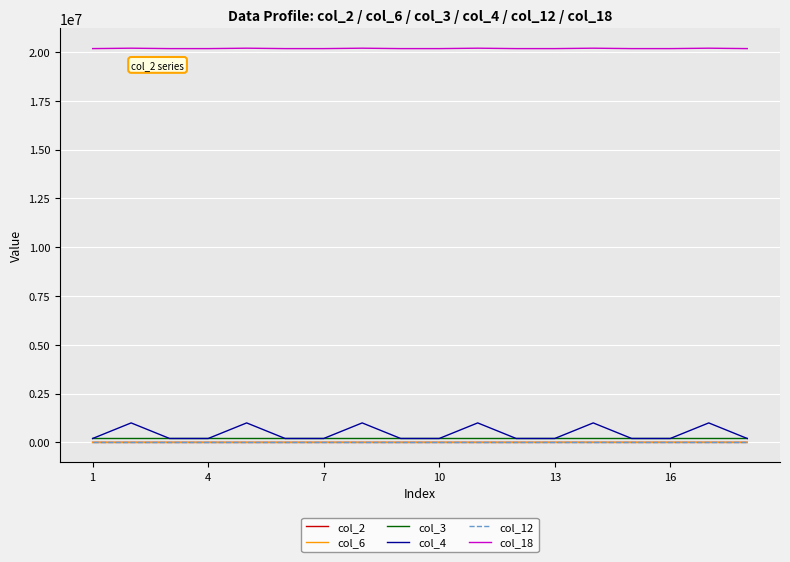

What is the maximum value shown in the chart?

20190909